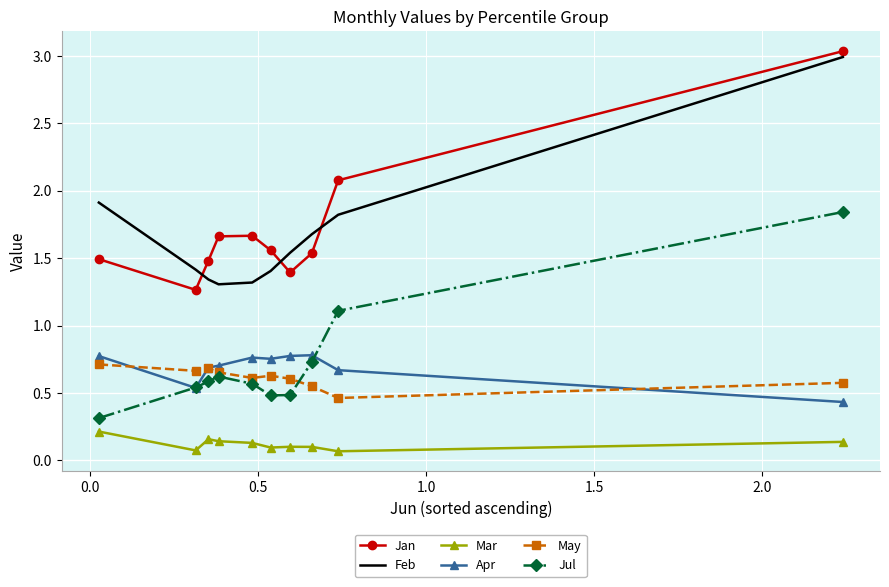

Count the number of categories in the chart.

10